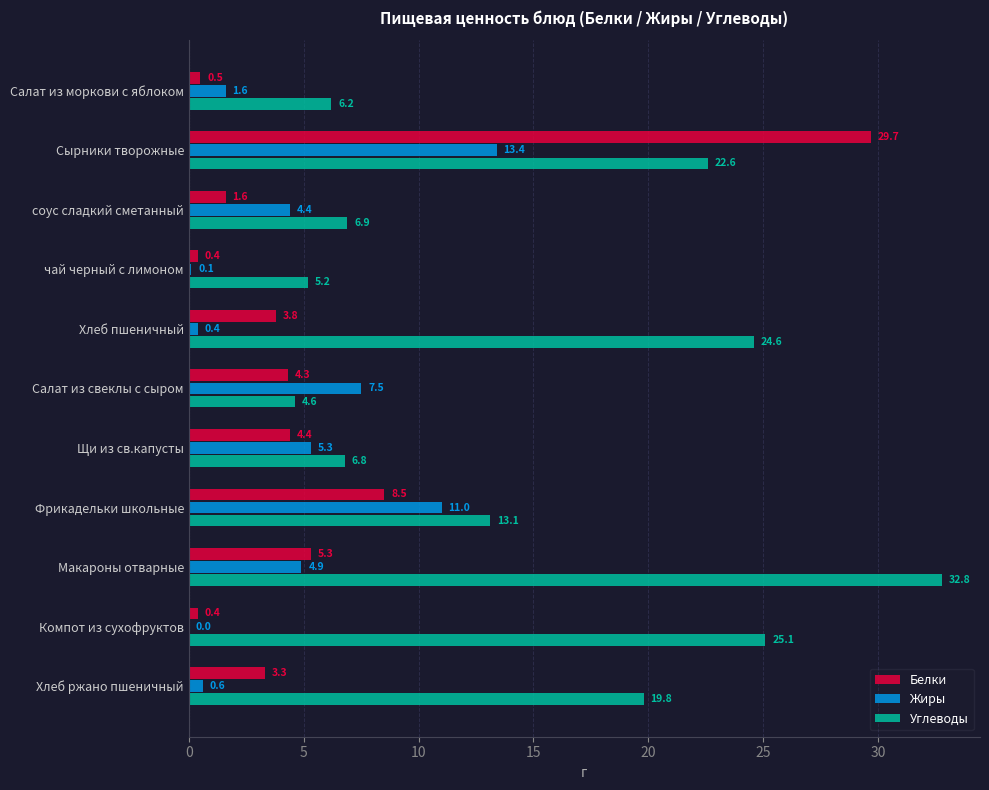

Which series changed the most between чай черный с лимоном and Хлеб ржано пшеничный?

Углеводы